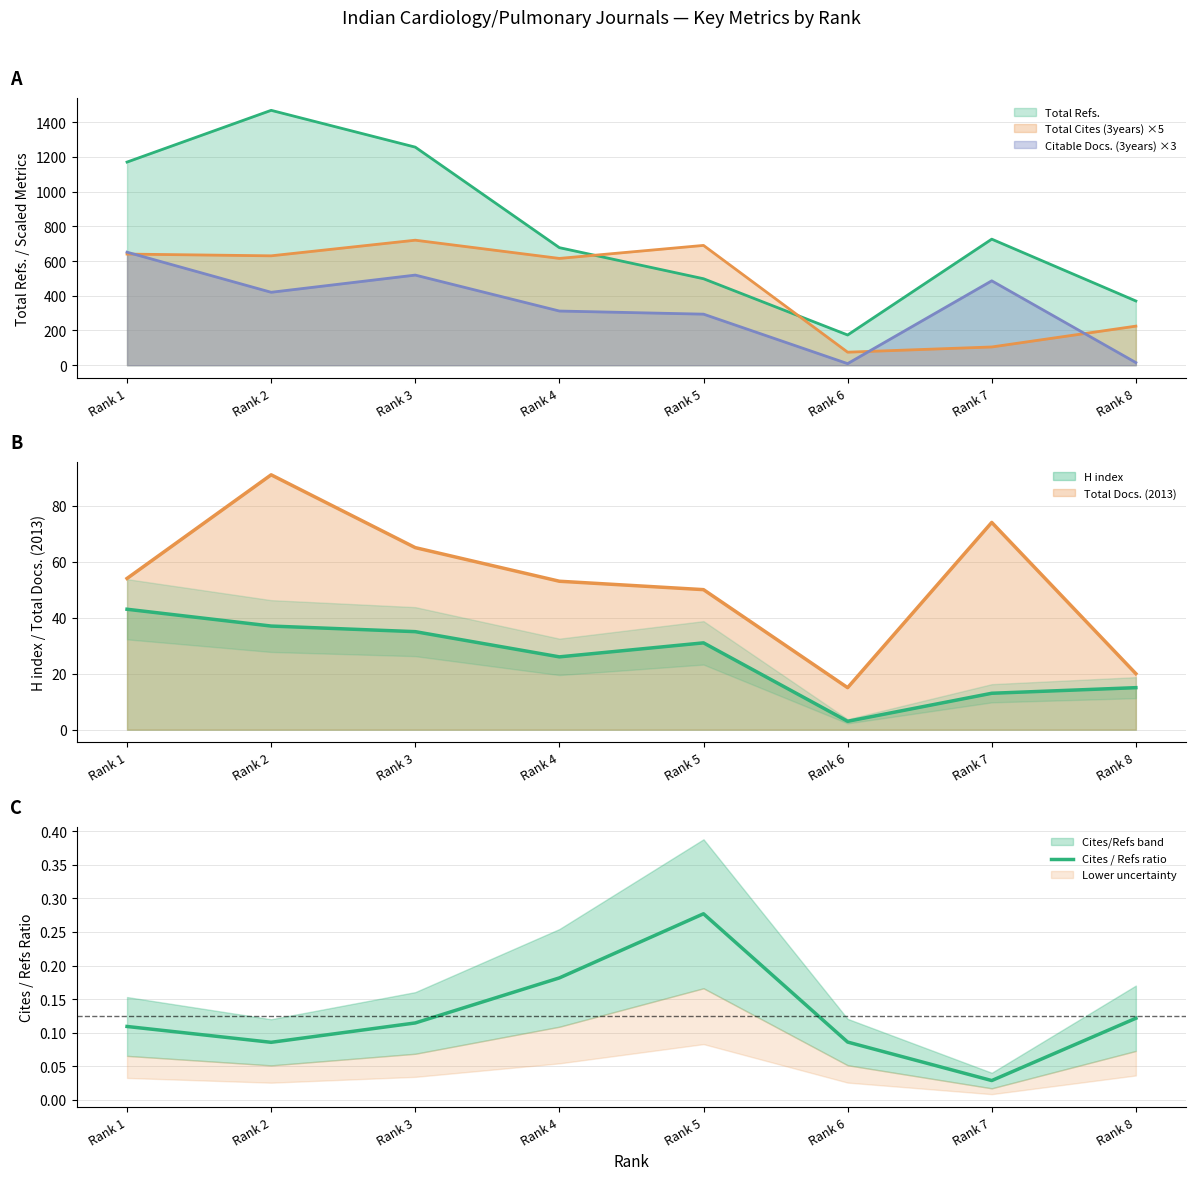

At which label is the value closest to 0?

Rank 7